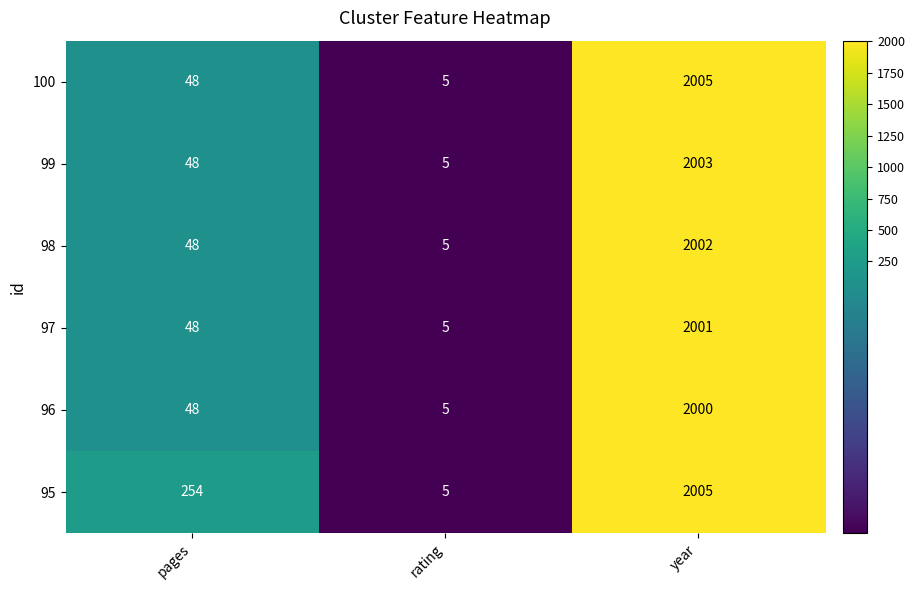

What is the difference between the maximum and minimum values in the 97 series?

1996